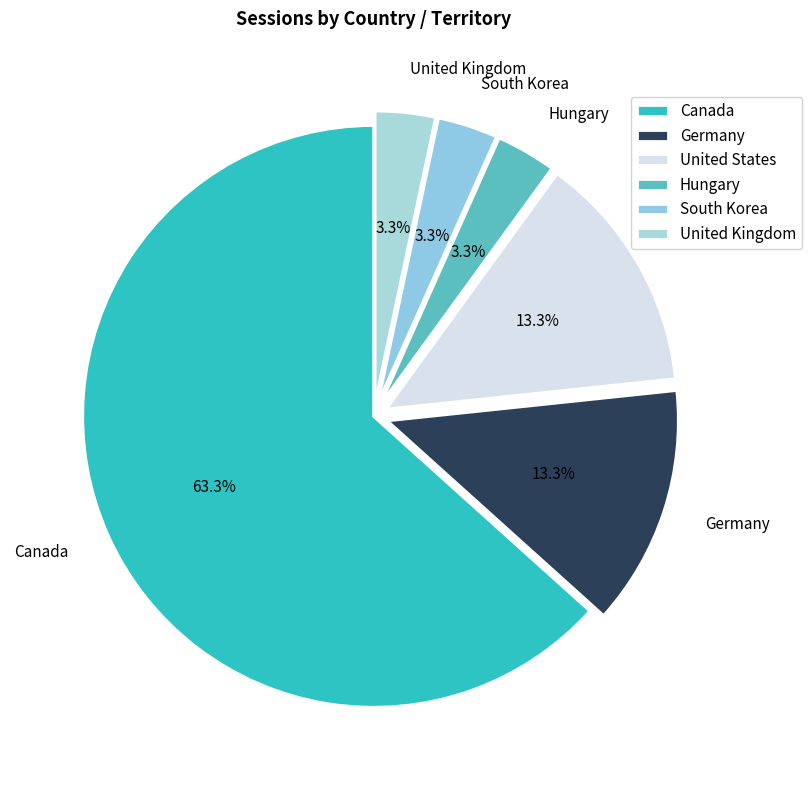

What is the ratio of the value at South Korea to the value at Hungary?

1.0